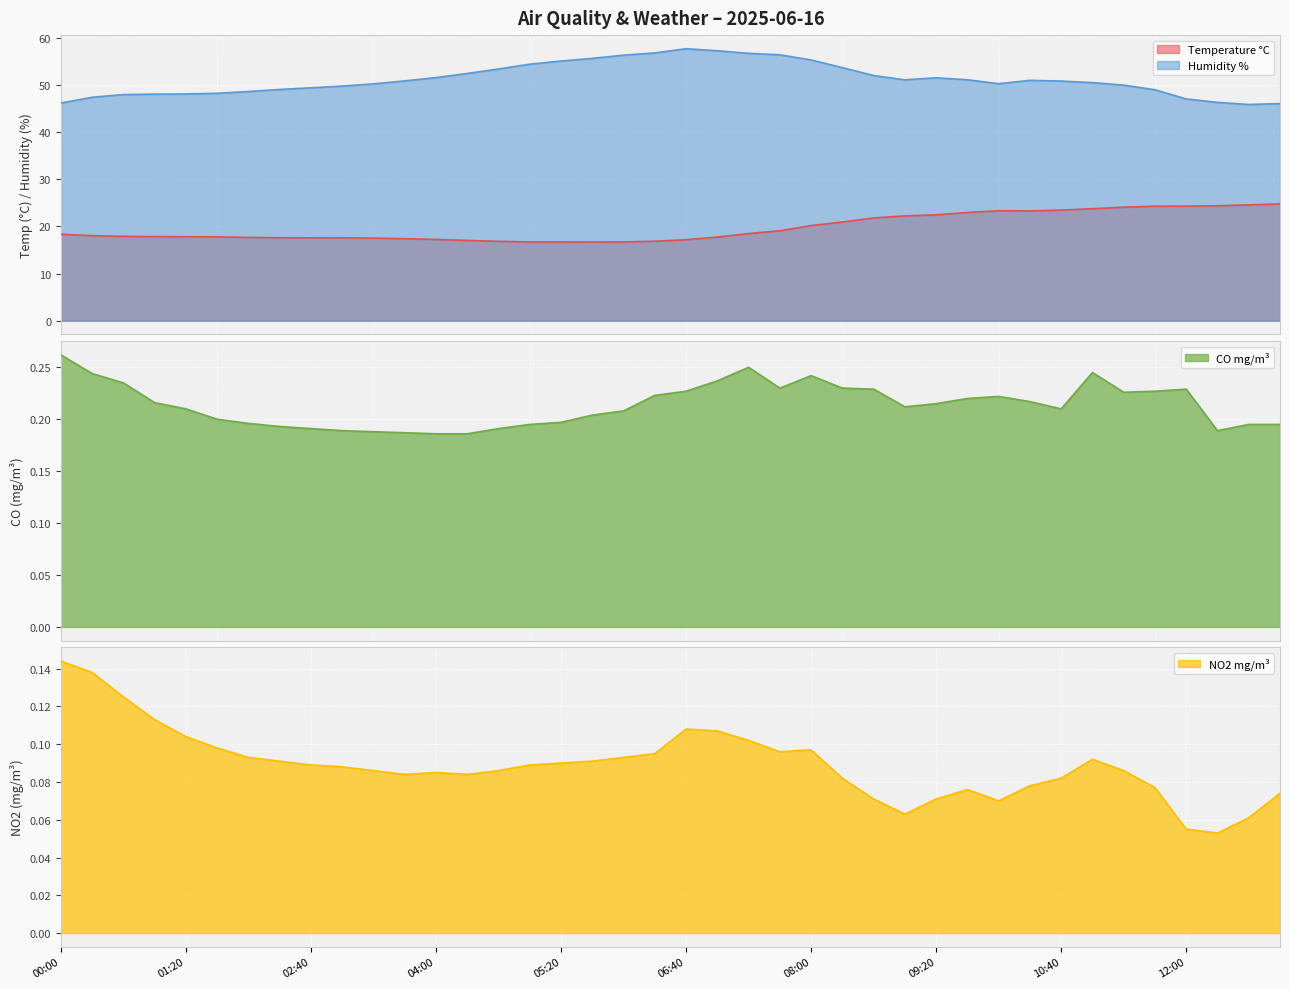

True or false: NO2 mg/m³ and CO mg/m³ cross at least once.

False